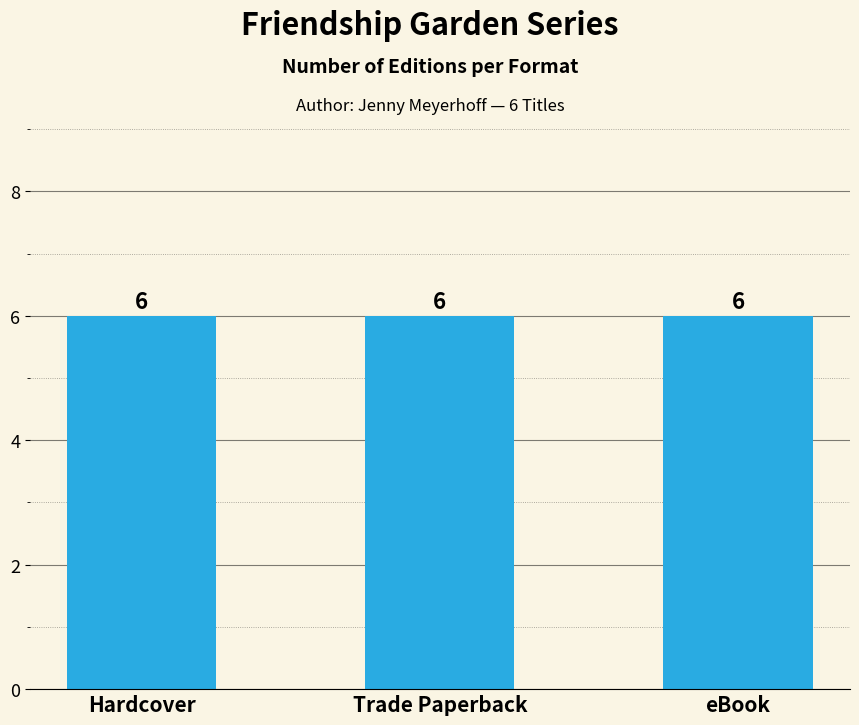

Is the value of Hardcover at Project Peep greater than the value of eBook at Sweet Peas and Honeybees?

No